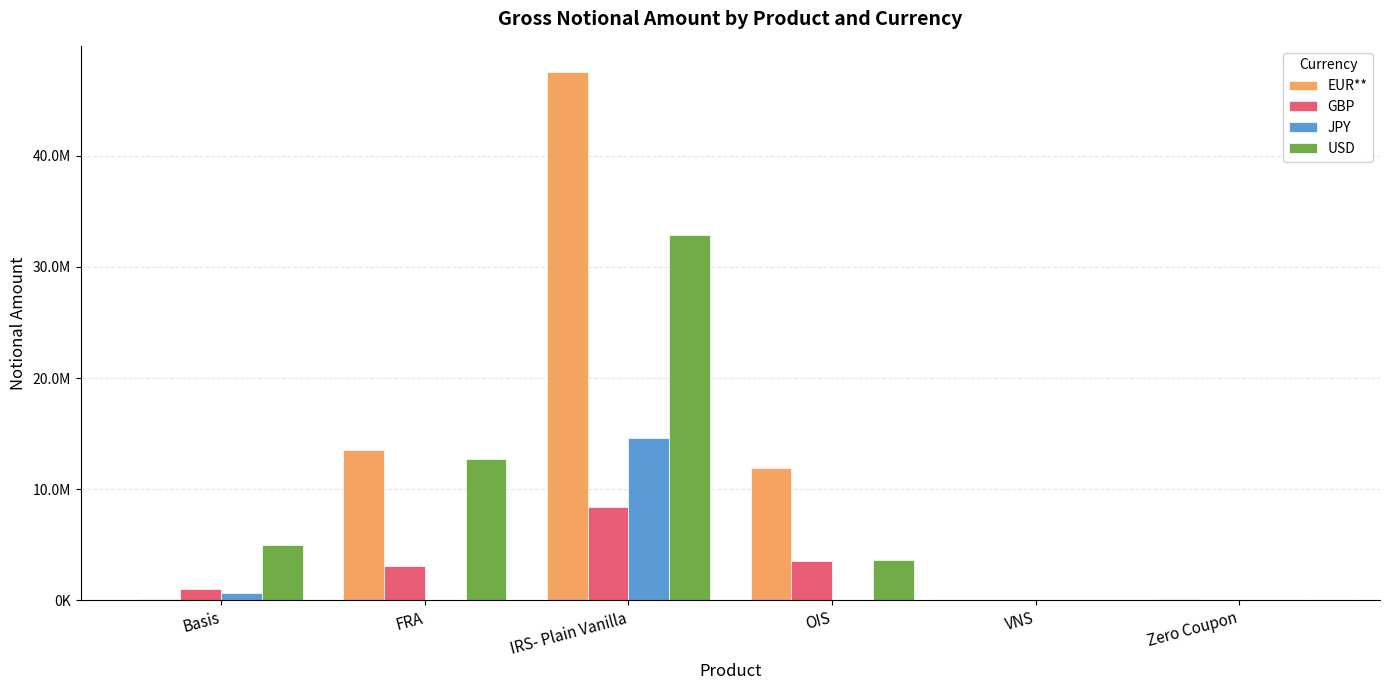

What is the maximum value shown in the chart?

47525480